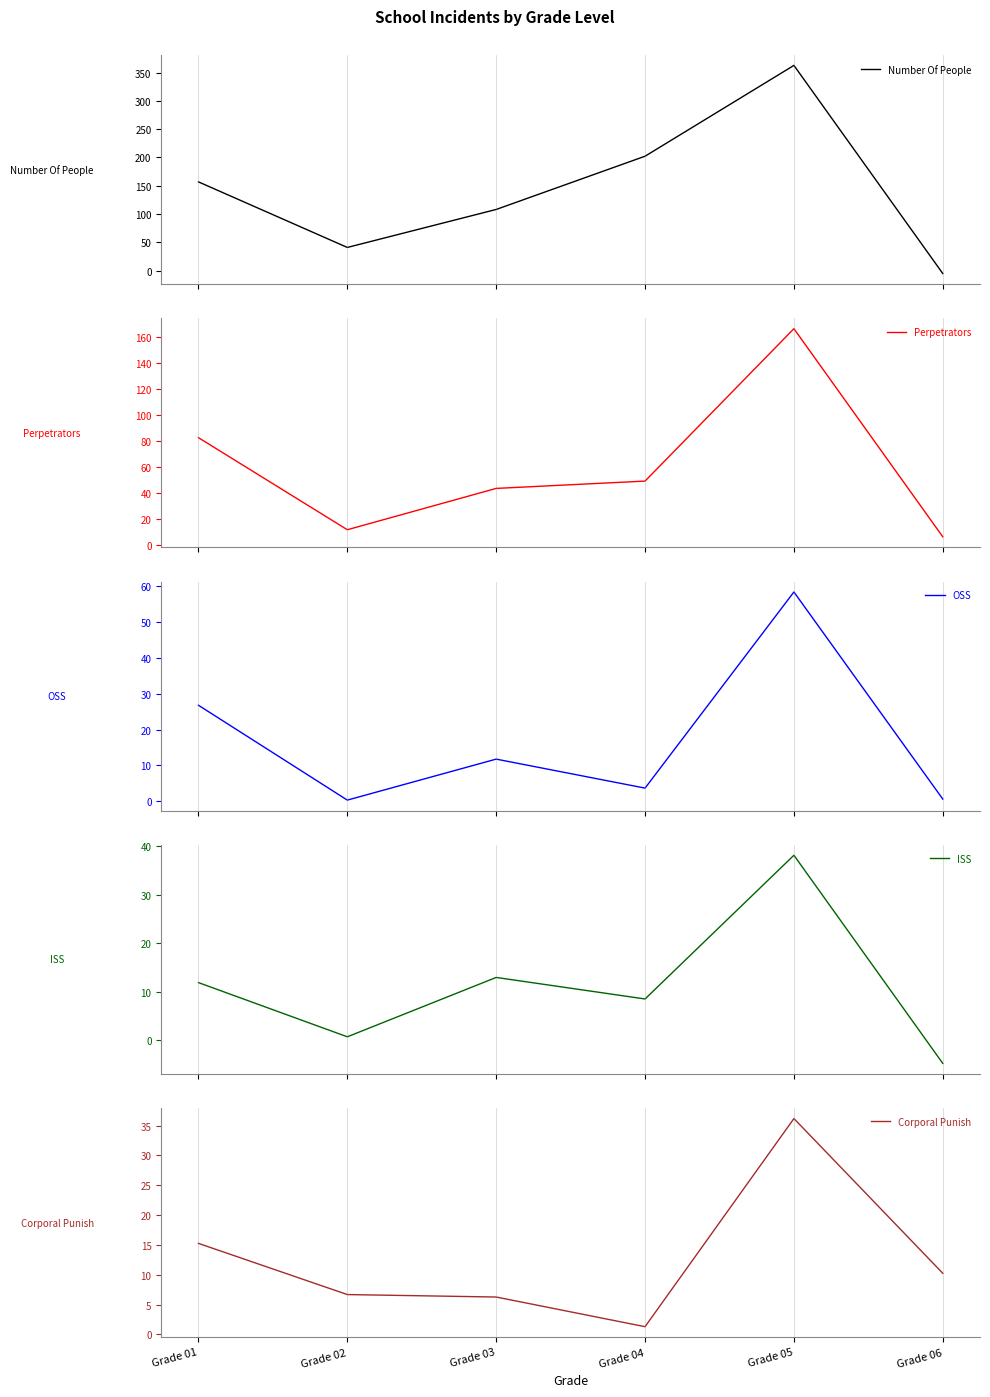

Is it true that Corporal Punish equals 1.3 at Grade 04?

True